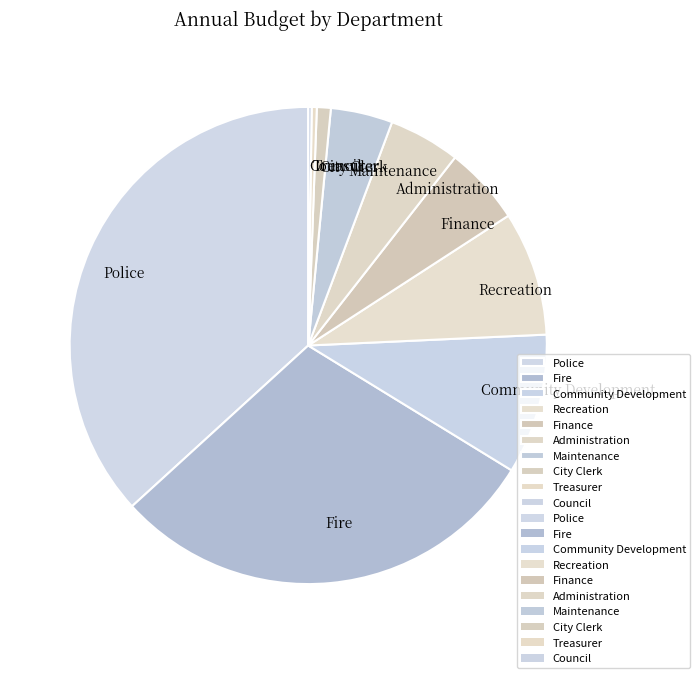

Is there any slice that represents more than half of the pie?

No